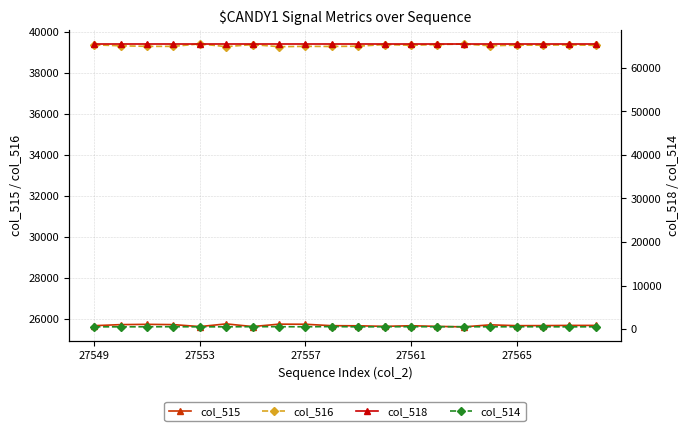

Which series has the widest spread of values?

col_515